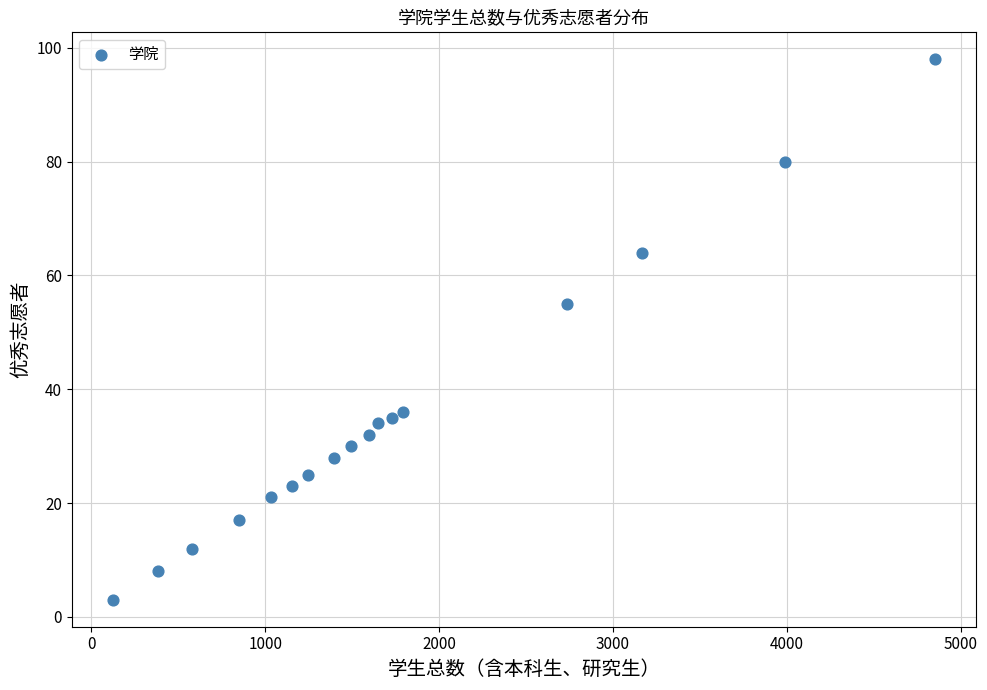

What Y value in the scatter plot is closest to 50?

55